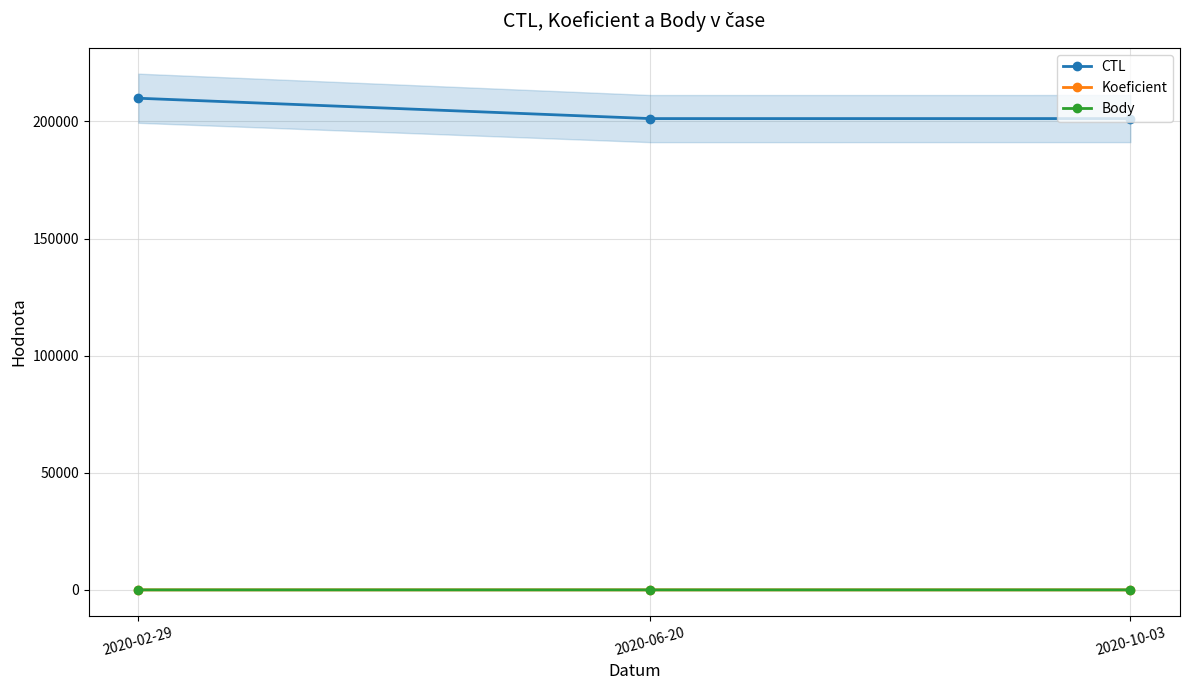

What is the difference between the highest and lowest values at 2020-10-03?

201212